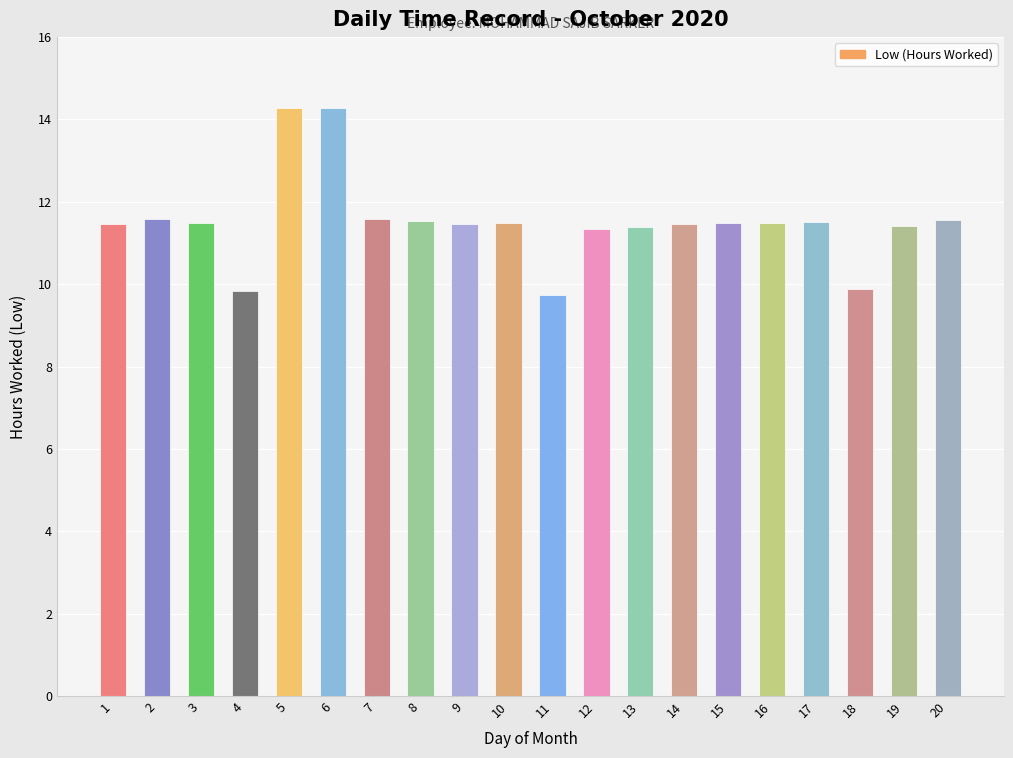

Between 18 and 20, which is larger?

20